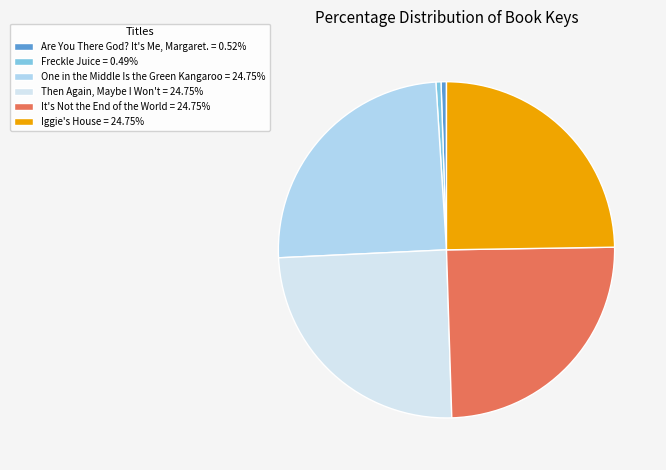

How many segments does this pie chart have?

6